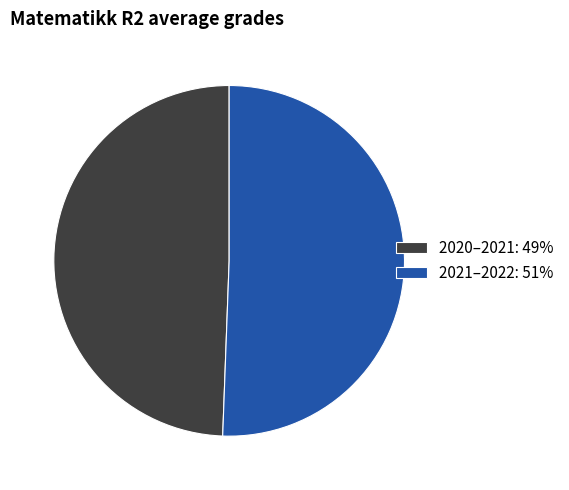

Count the number of slices in the pie.

2